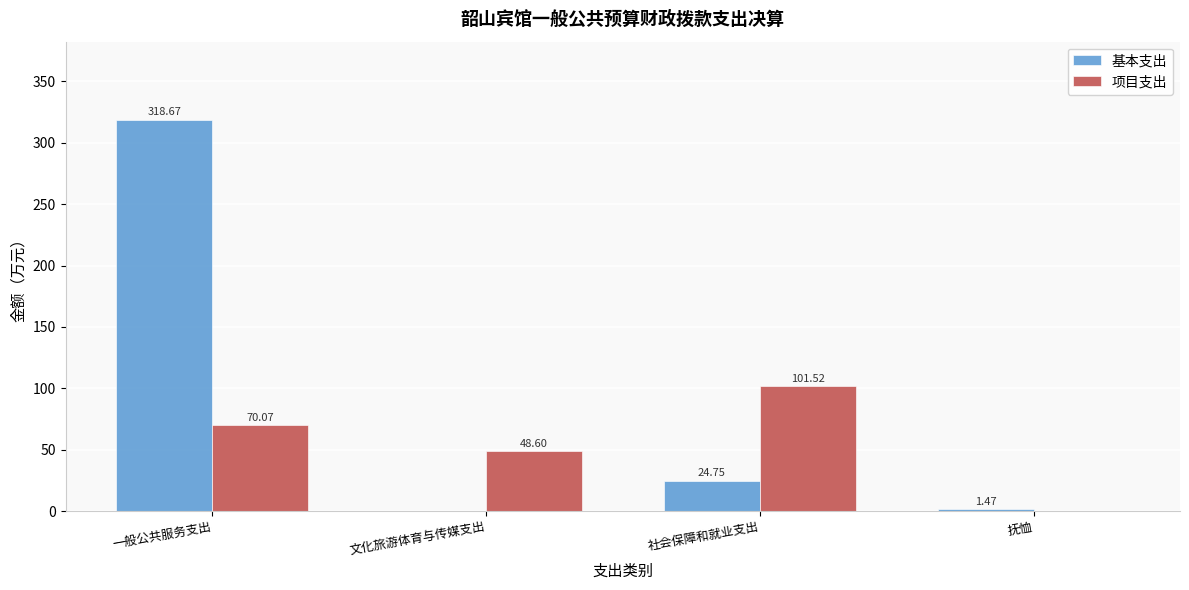

How many categories are shown in the chart?

4